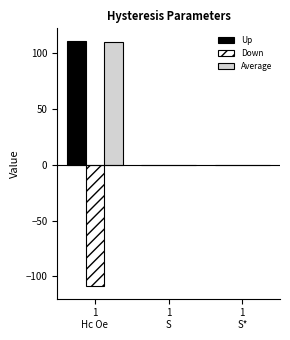

What are all the series names shown in the legend?

Up, Down, Average